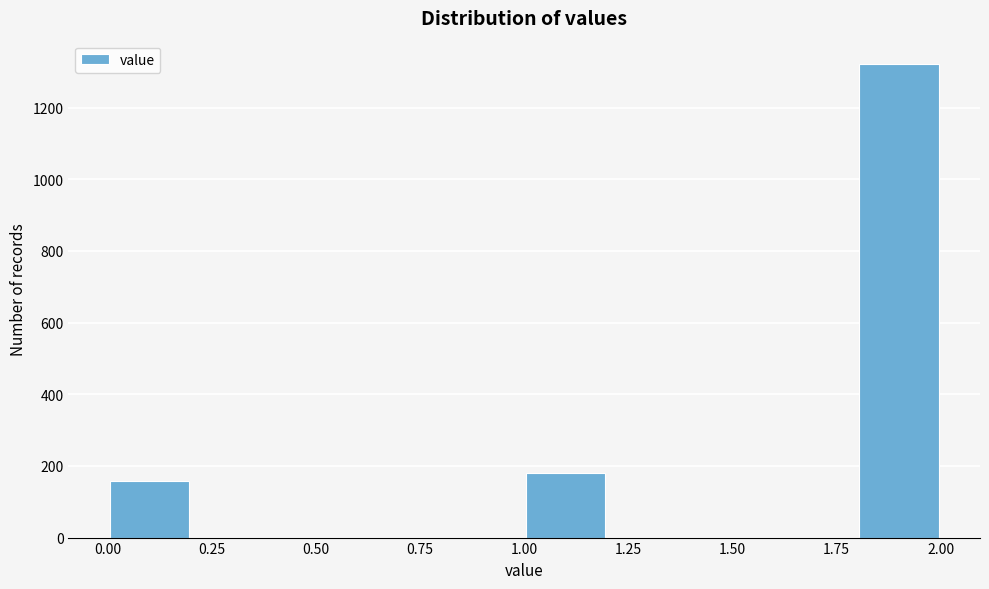

Over which range of the x-axis is the bar tallest?

1.8 to 2.0